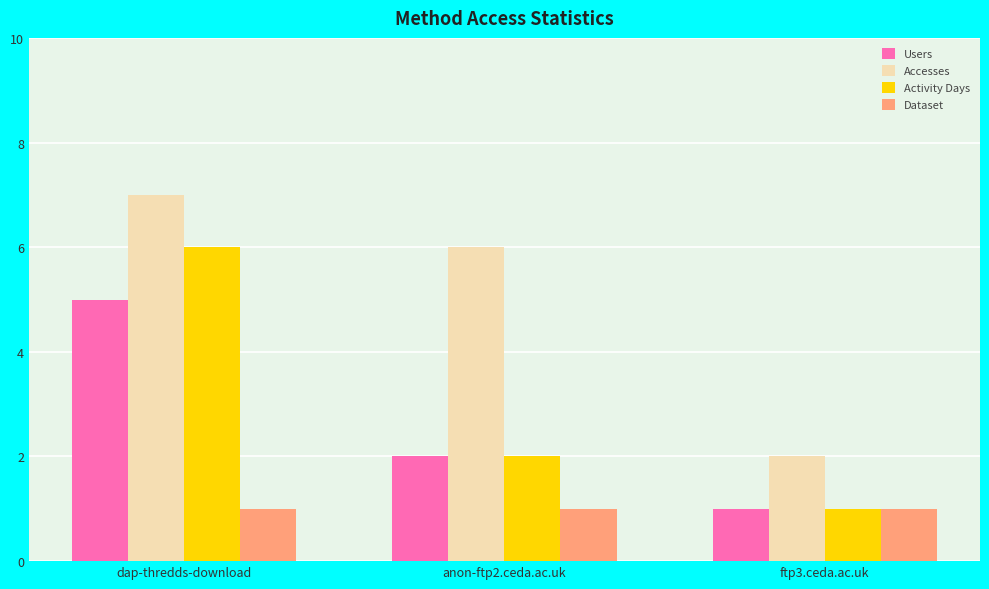

At which label is Users closest to 3?

anon-ftp2.ceda.ac.uk